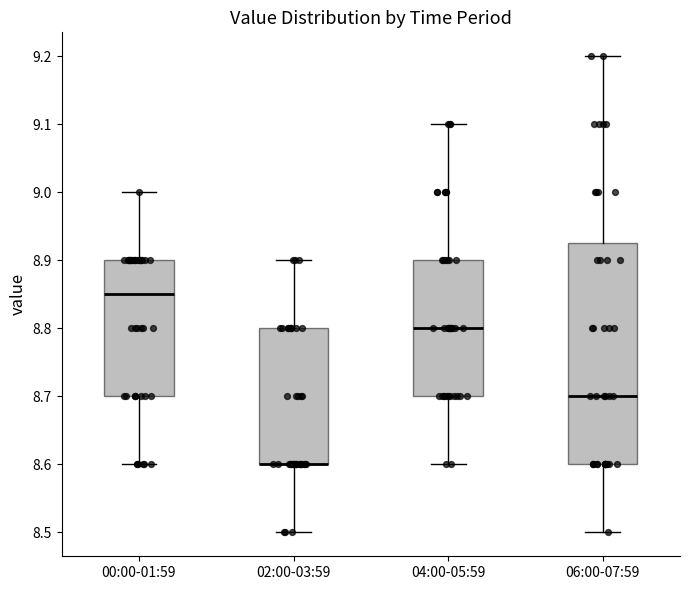

Reading left to right, transcribe this box plot: for each box, give where its median line is, the range the box spans, and where its two whiskers end, as read against the y-axis. The values are not printed on the chart, so give them approximately, as read against the axis.

00:00-01:59: median 8.85, box 8.70 to 8.90, whiskers 8.60 to 9.00
02:00-03:59: median 8.60 (drawn on the box's lower edge), box 8.60 to 8.80, whiskers 8.50 to 8.90
04:00-05:59: median 8.80, box 8.70 to 8.90, whiskers 8.60 to 9.10
06:00-07:59: median 8.70, box 8.60 to 8.93, whiskers 8.50 to 9.20